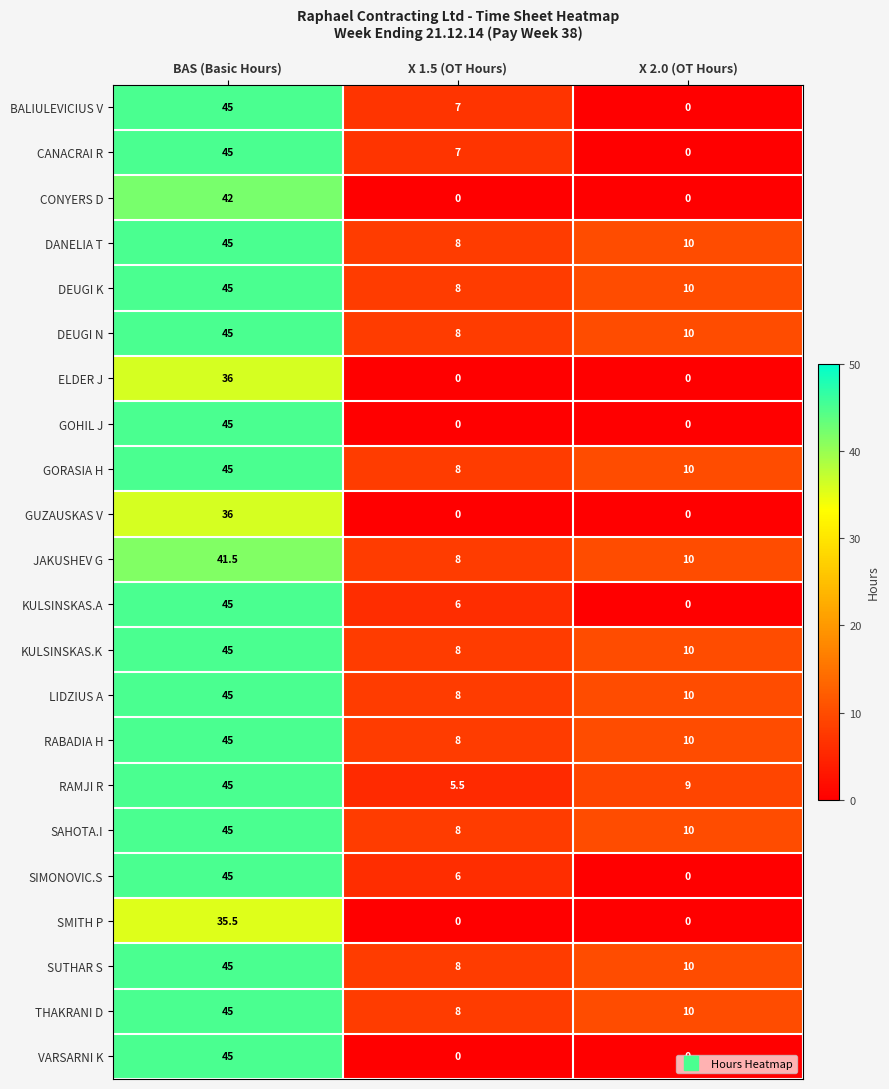

What is the spread (max minus min) of values at X 1.5 (OT Hours)?

8.0